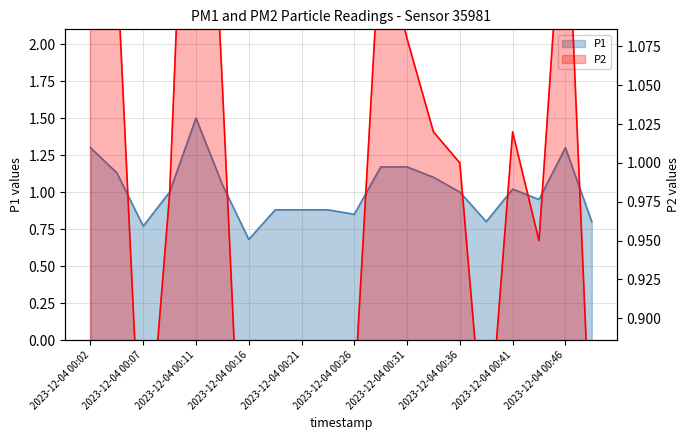

What is the value of the P2 point at the 4th from the left?

1.0